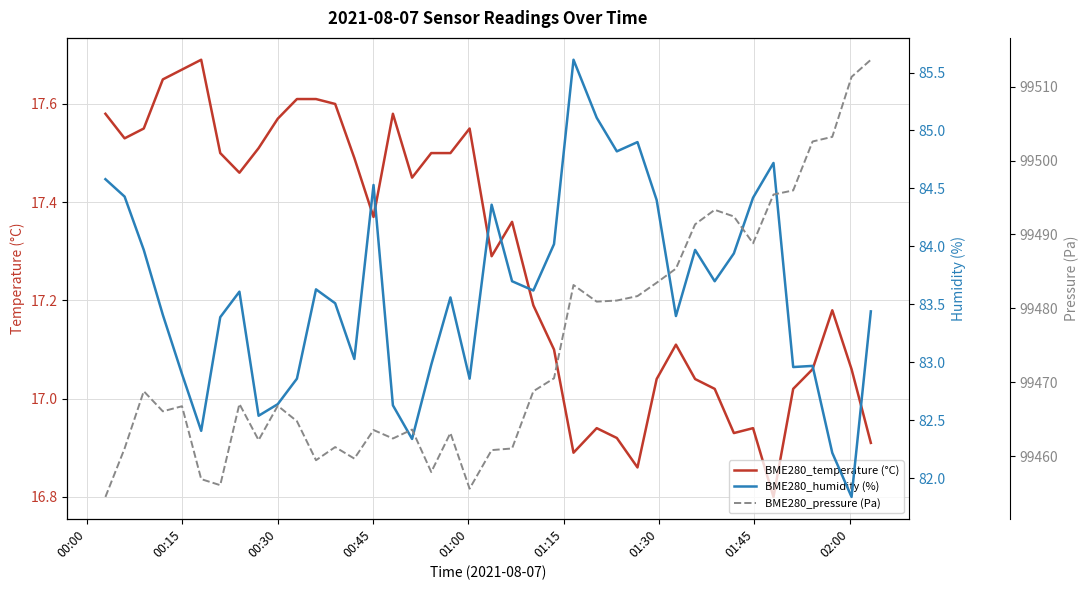

What is the sum of all BME280_pressure (Pa) values?

3978982.1